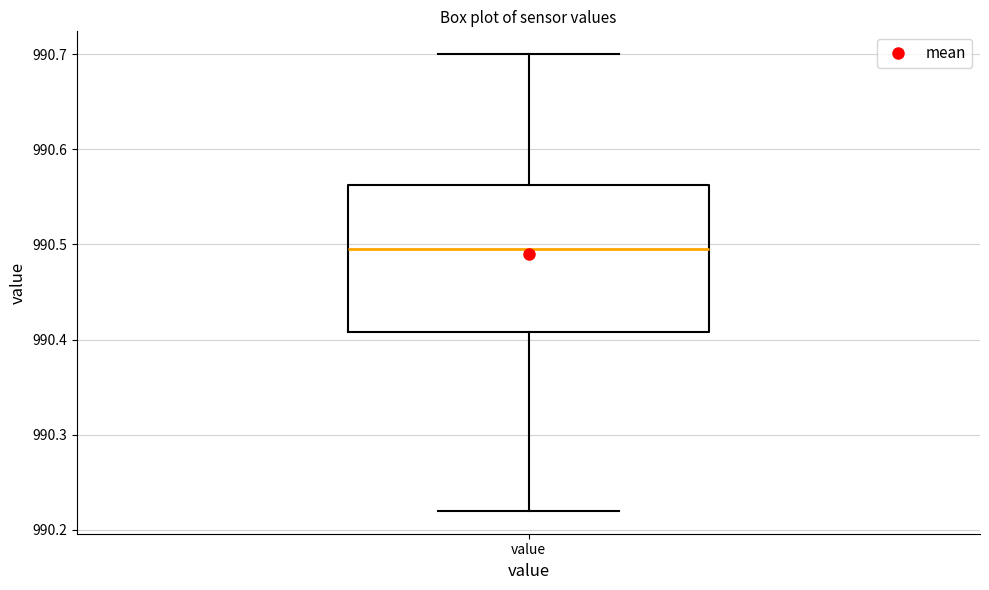

Read this box plot against the y-axis: the position of the median line, the range covered by the box, and the ends of both whiskers. The values are not printed on the chart, so give them approximately, as read against the axis.

median 990.50, box 990.41 to 990.56, whiskers 990.22 to 990.70